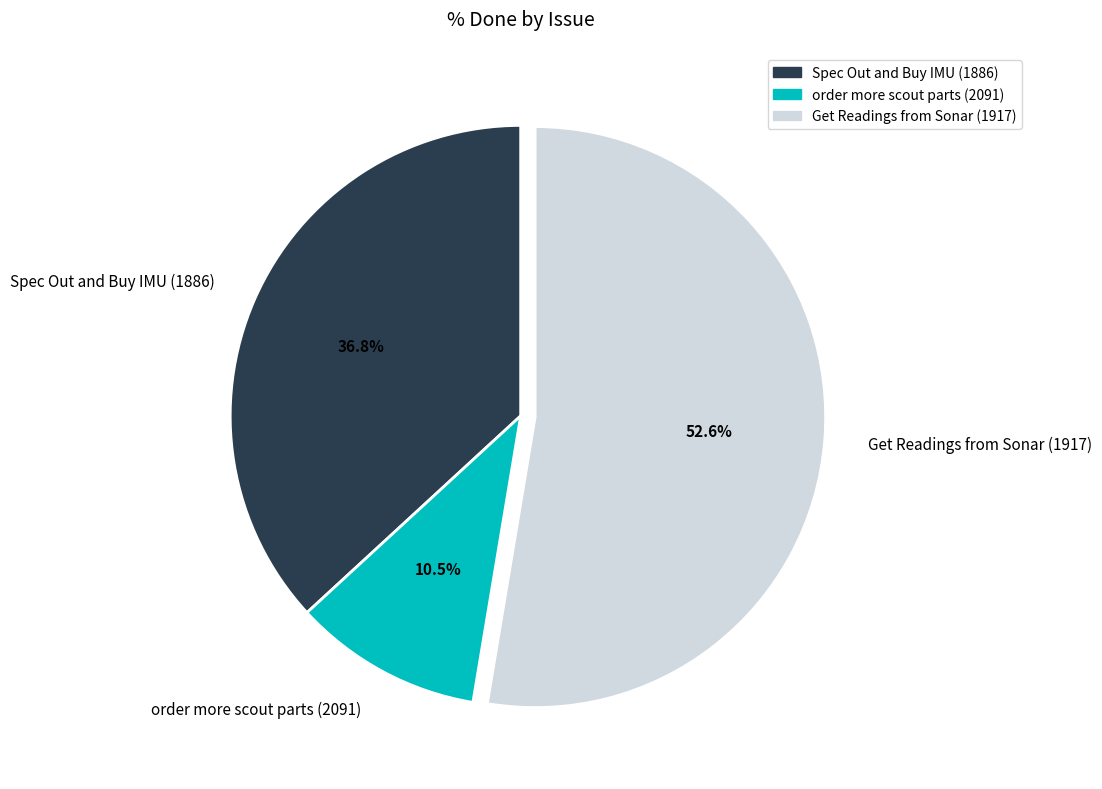

To the nearest percent, what percentage of the pie is Get Readings from Sonar (1917)?

53%